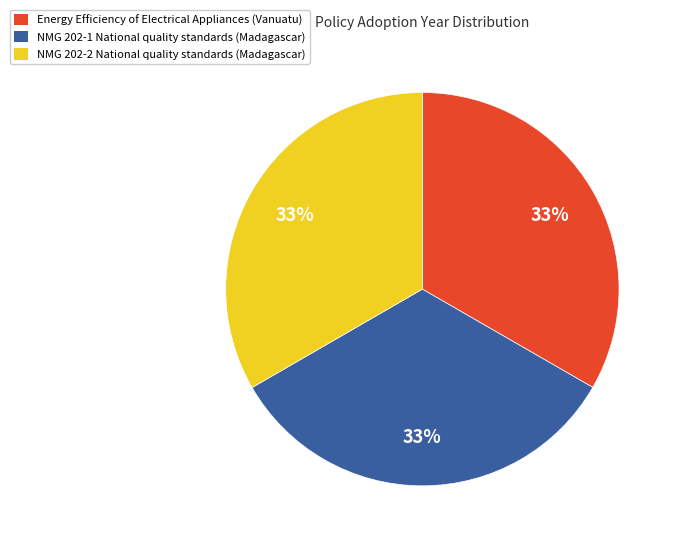

How many segments does this pie chart have?

3